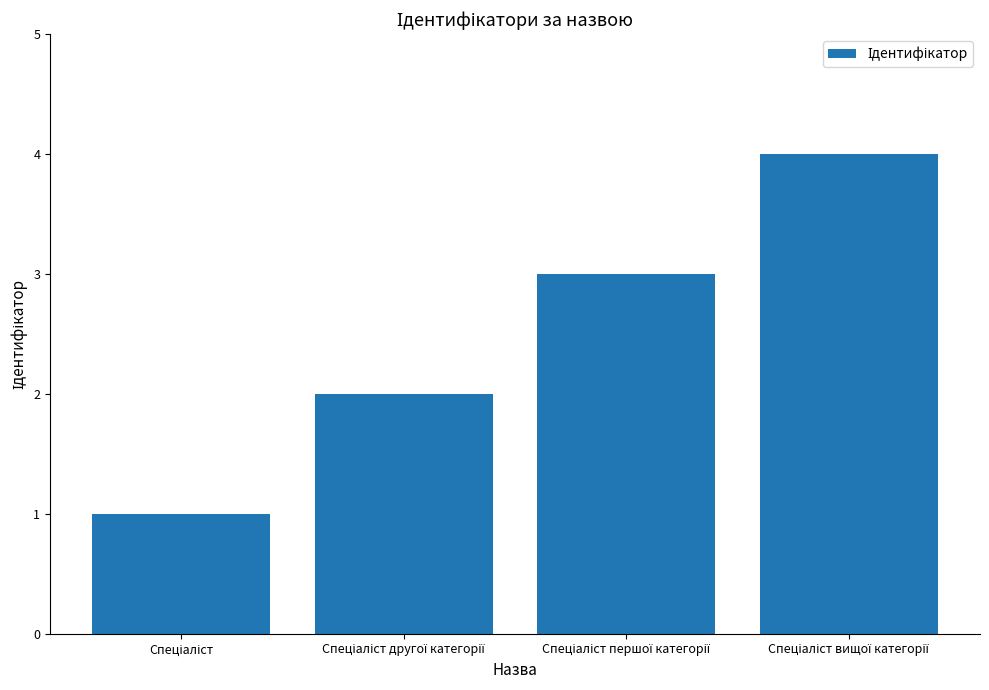

What is the sum of all values?

10